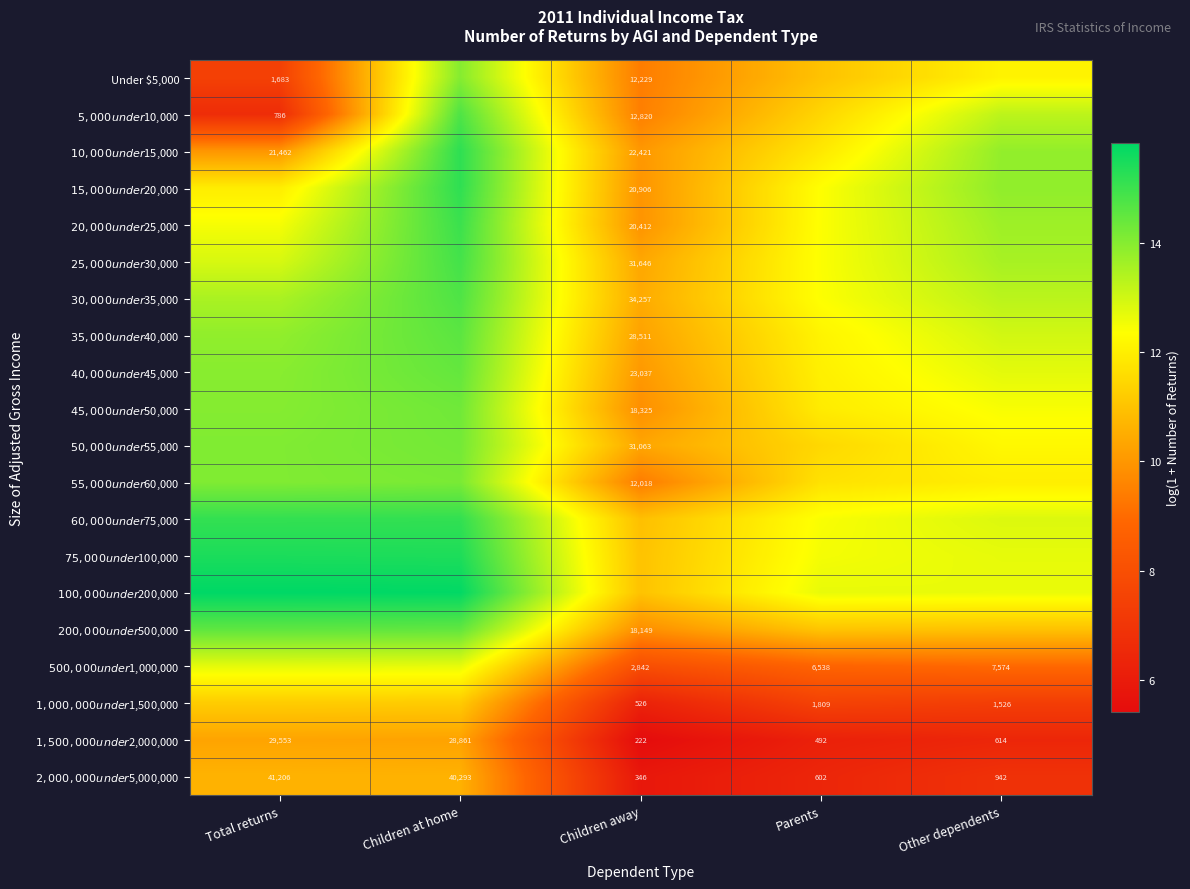

Rank the series at Other dependents from lowest to highest value.

$1,500,000 under $2,000,000, $2,000,000 under $5,000,000, $1,000,000 under $1,500,000, $500,000 under $1,000,000, $200,000 under $500,000, $55,000 under $60,000, Under $5,000, $50,000 under $55,000, $45,000 under $50,000, $100,000 under $200,000, $75,000 under $100,000, $40,000 under $45,000, $60,000 under $75,000, $35,000 under $40,000, $5,000 under $10,000, $30,000 under $35,000, $25,000 under $30,000, $20,000 under $25,000, $10,000 under $15,000, $15,000 under $20,000